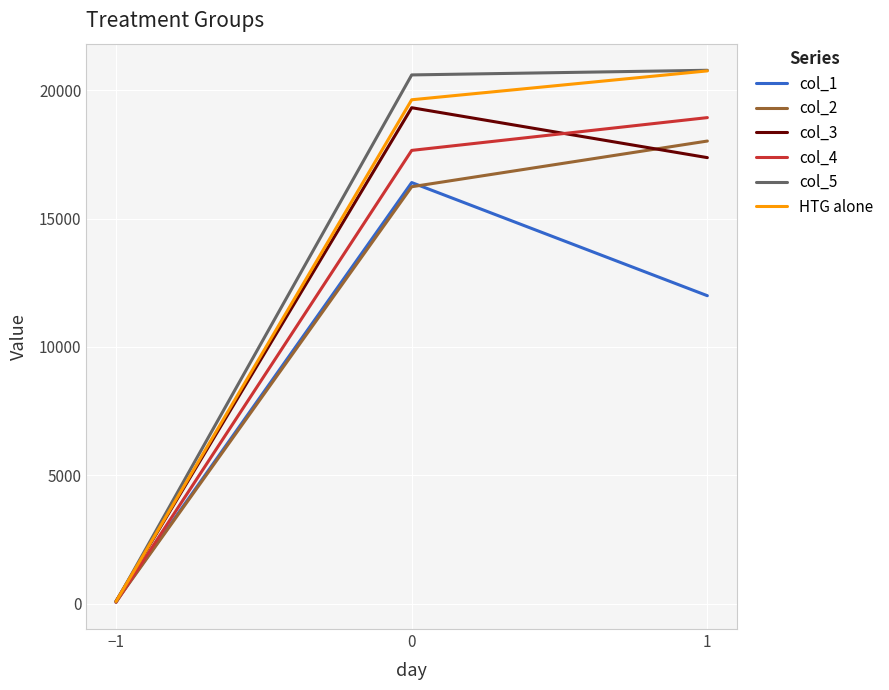

Which series has the largest total across all categories?

col_5